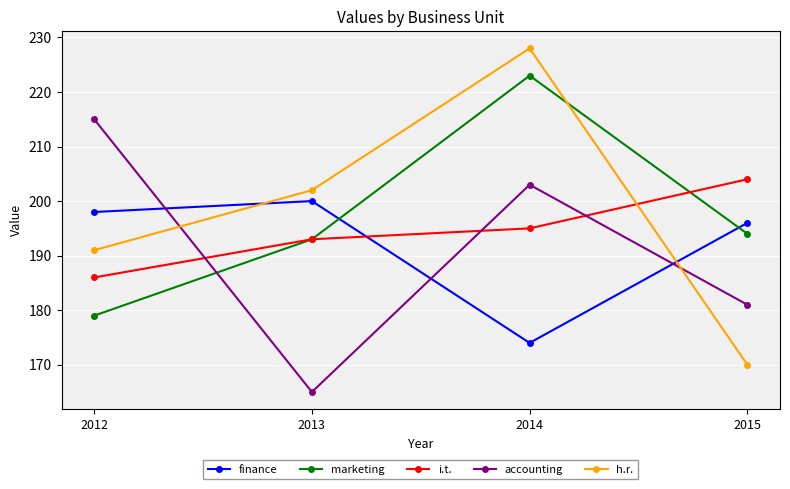

What is the value of the i.t. point at the 3rd from the left?

195